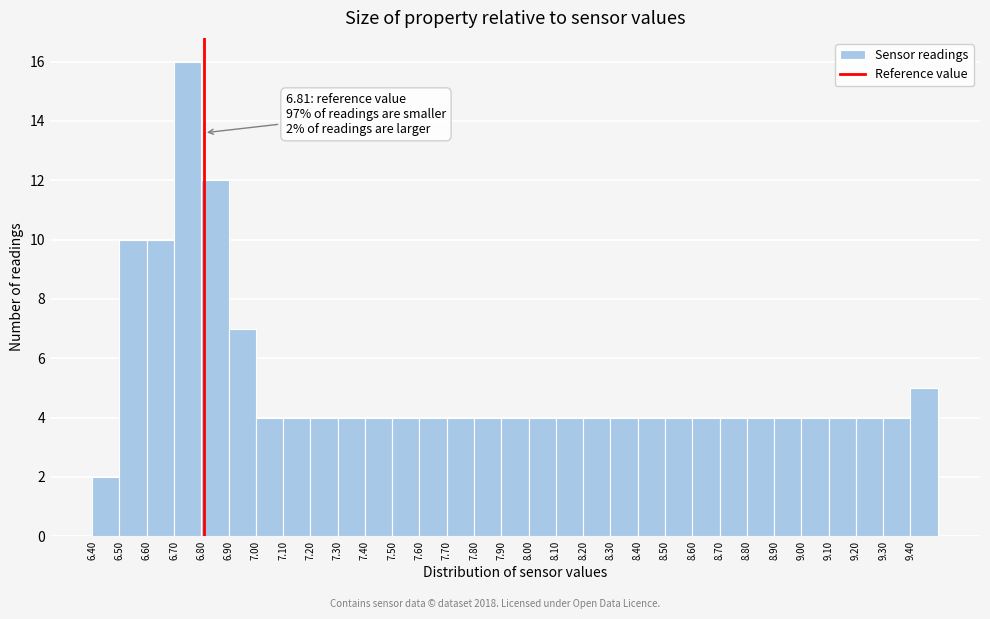

Which range on the x-axis has the tallest bar?

6.7 to 6.8